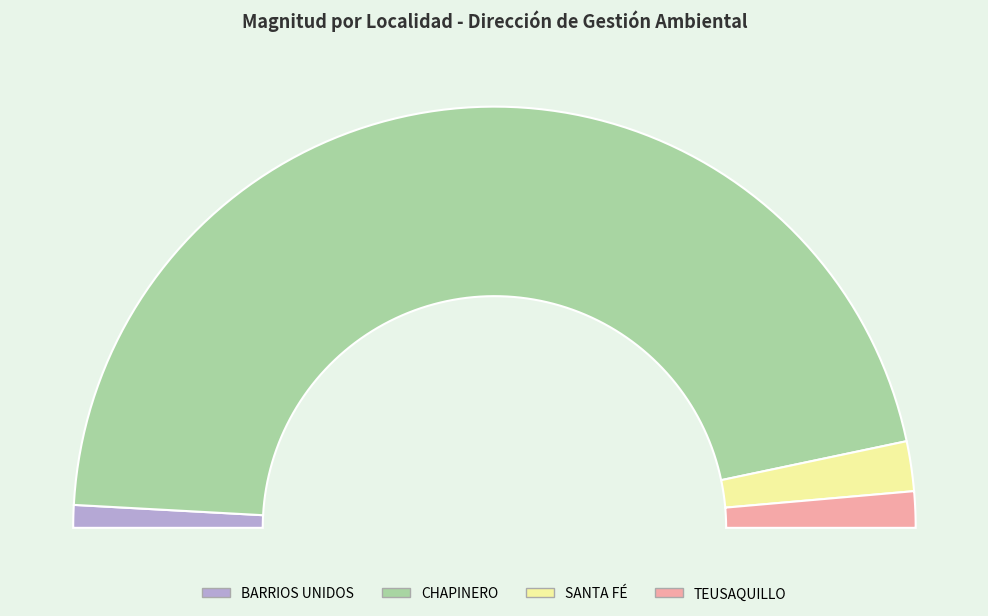

Is CHAPINERO the majority of the pie?

Yes